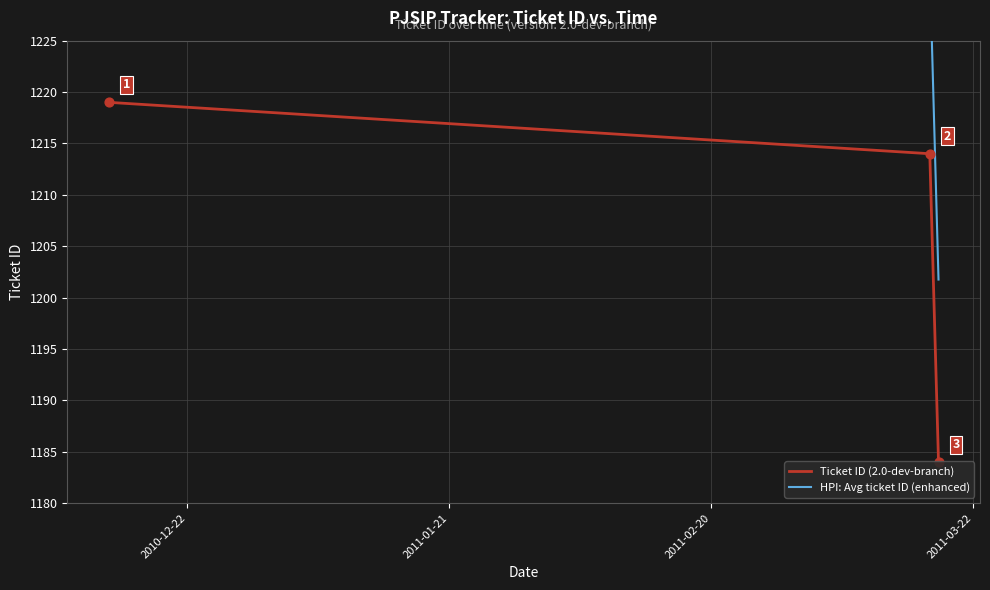

Is the value of Ticket ID (2.0-dev-branch) at 2011-01-21 greater than the value of HPI: Avg ticket ID (enhanced) at 2011-02-20?

Yes